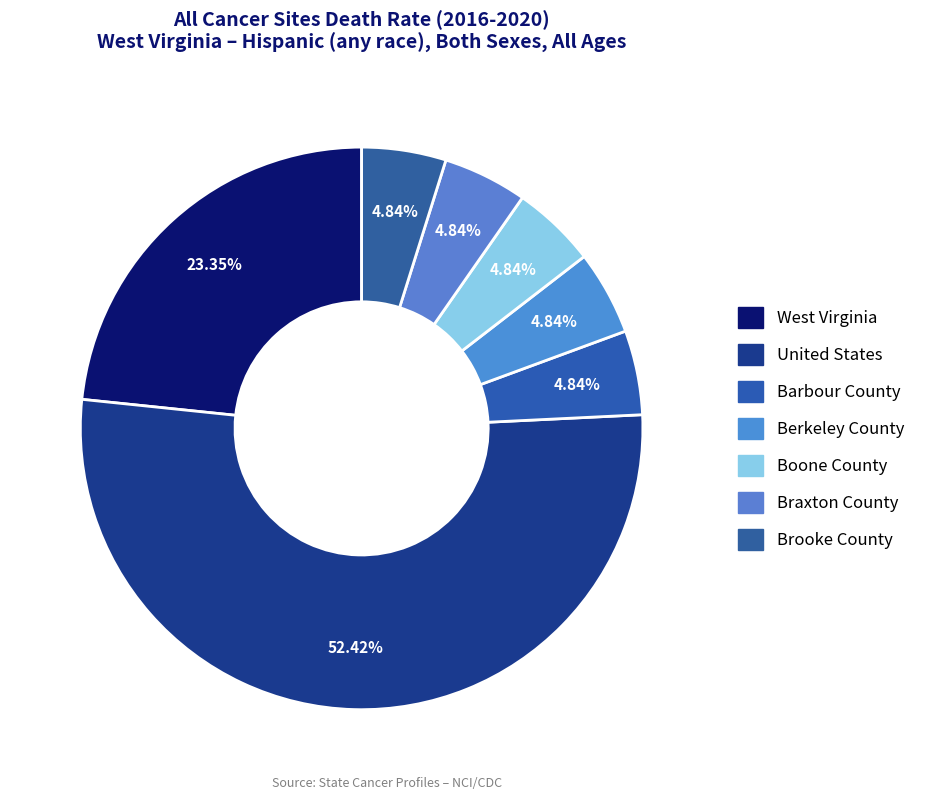

Count the number of slices in the pie.

7